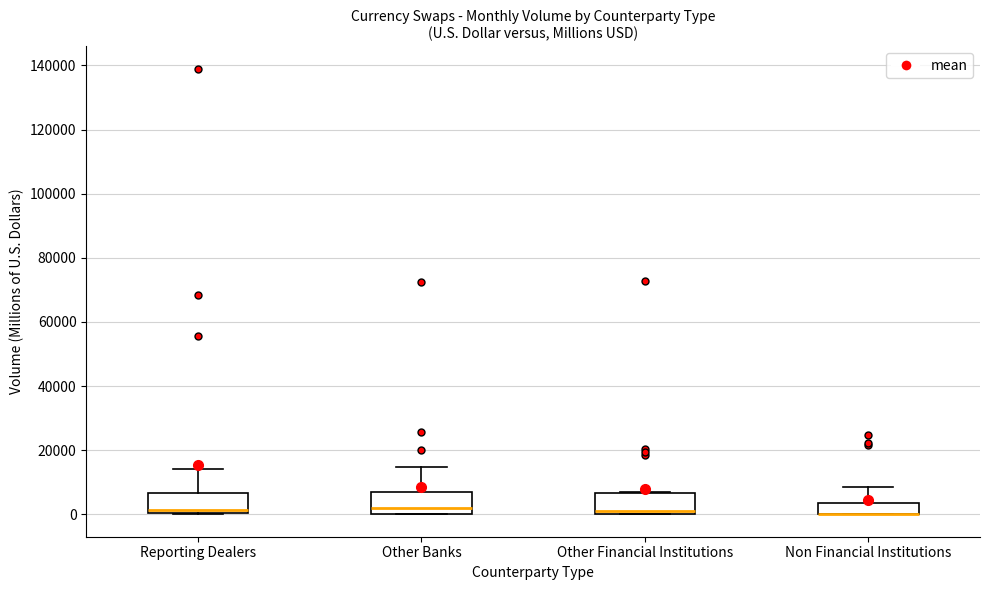

Where is the upper edge of the box for Non Financial Institutions on the y-axis? The values are not printed on the chart, so give them approximately, as read against the axis.

4000